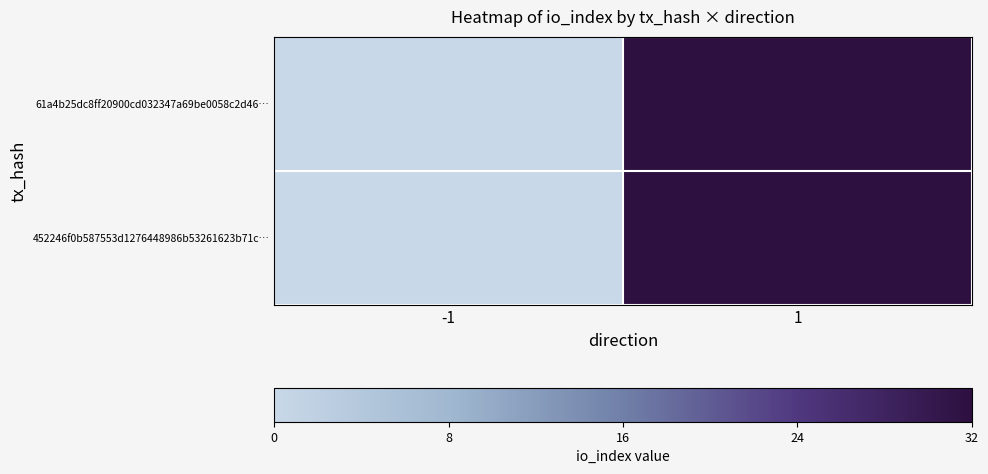

Which series changed the most between -1 and 1?

61a4b25dc8ff20900cd032347a69be0058c2d46…